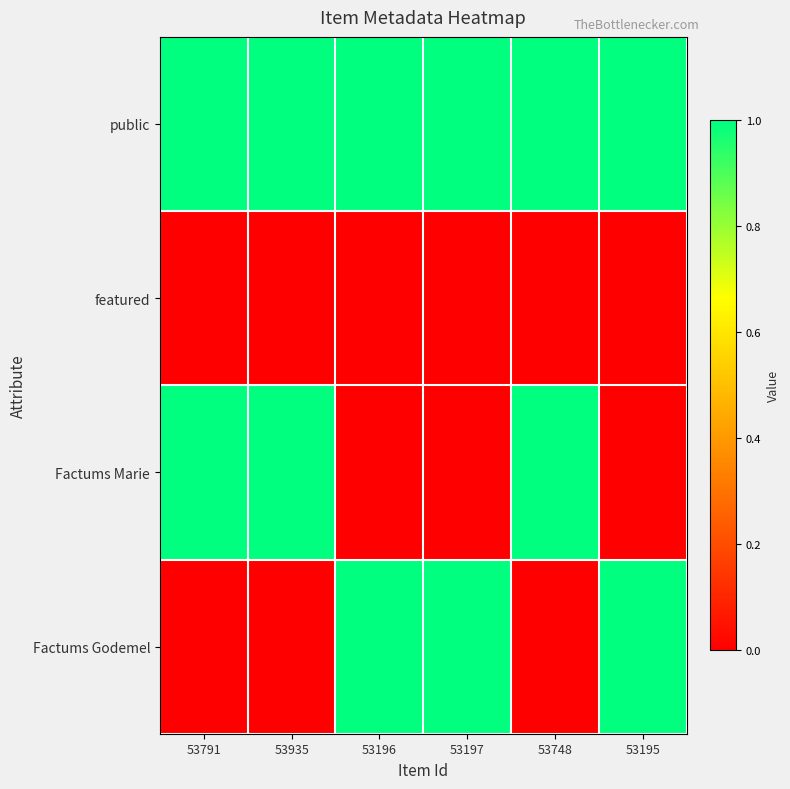

Reading left to right, what are all the values shown in this chart?

public: 53791=1	53935=1	53196=1	53197=1	53748=1	53195=1
featured: 53791=0	53935=0	53196=0	53197=0	53748=0	53195=0
Factums Marie: 53791=1	53935=1	53196=0	53197=0	53748=1	53195=0
Factums Godemel: 53791=0	53935=0	53196=1	53197=1	53748=0	53195=1